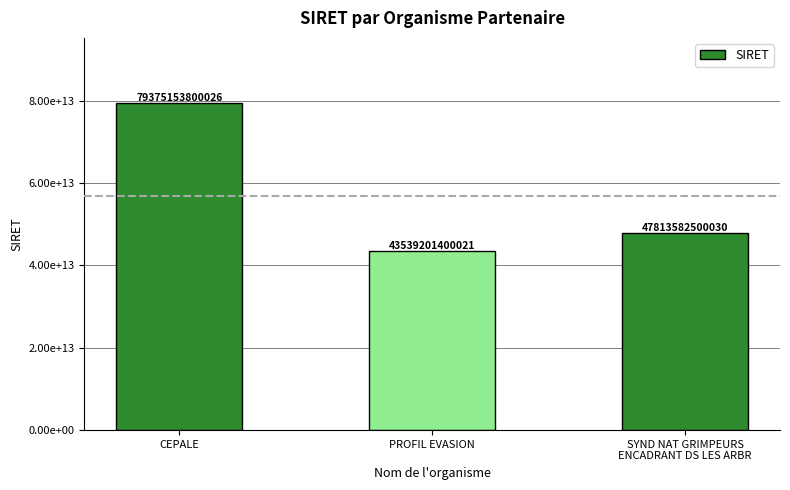

Rank the categories by value from highest to lowest.

CEPALE, SYND NAT GRIMPEURS
ENCADRANT DS LES ARBR, PROFIL EVASION